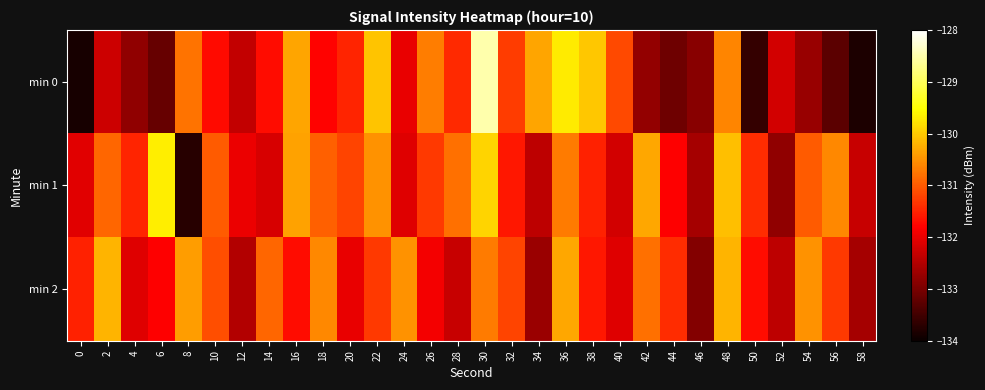

At which category does the chart reach its peak across all series?

30